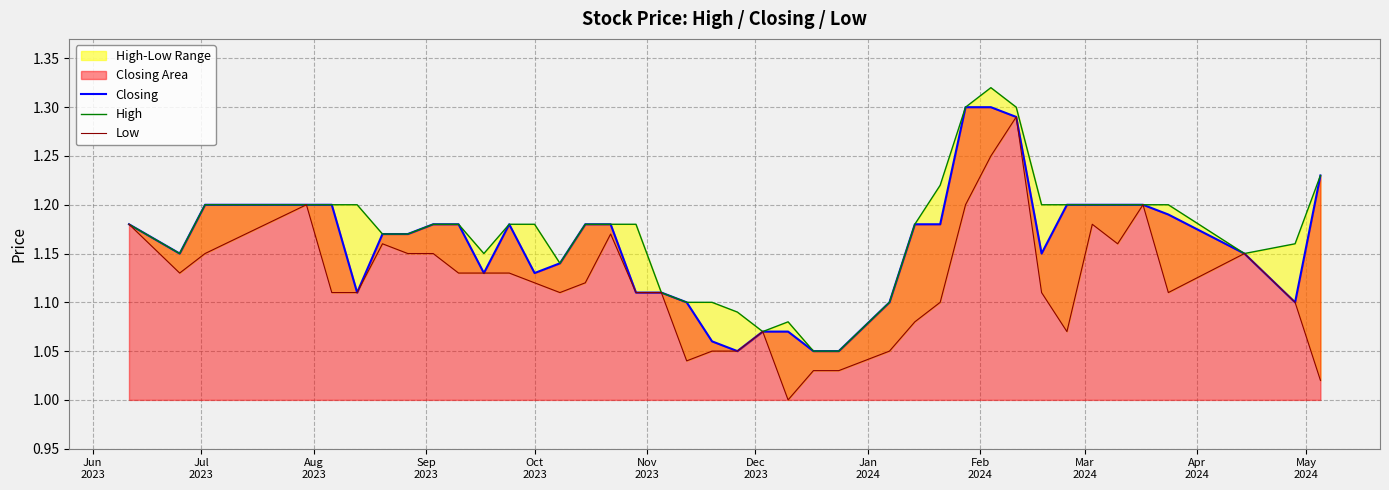

True or false: Low and High intersect in this chart.

False